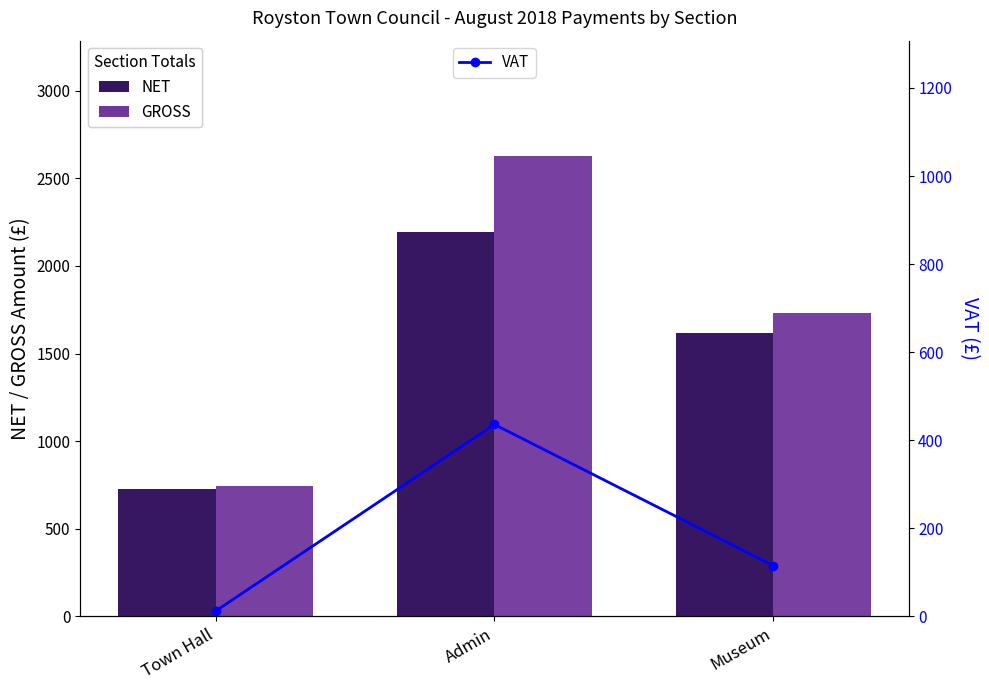

What is the label of the 1st bar from the right?

Museum